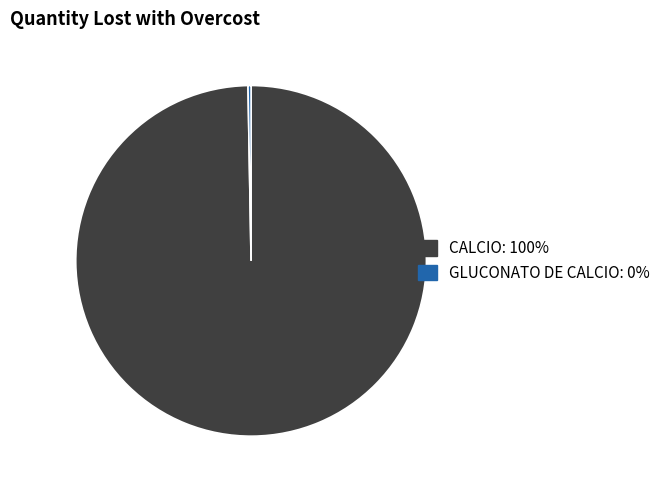

Is it true that GLUCONATO DE CALCIO is 10% of the pie?

False